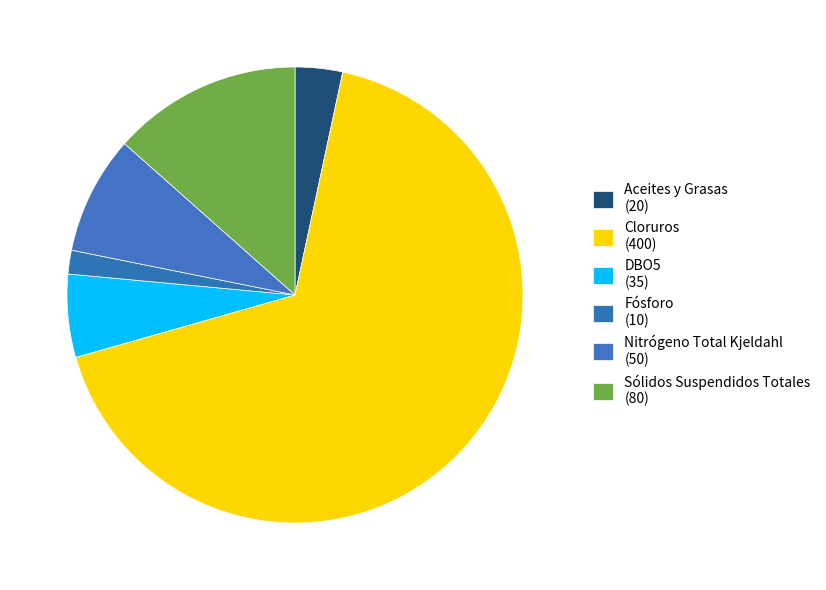

What percentage is the Nitrógeno Total Kjeldahl slice, to the nearest percent?

8%